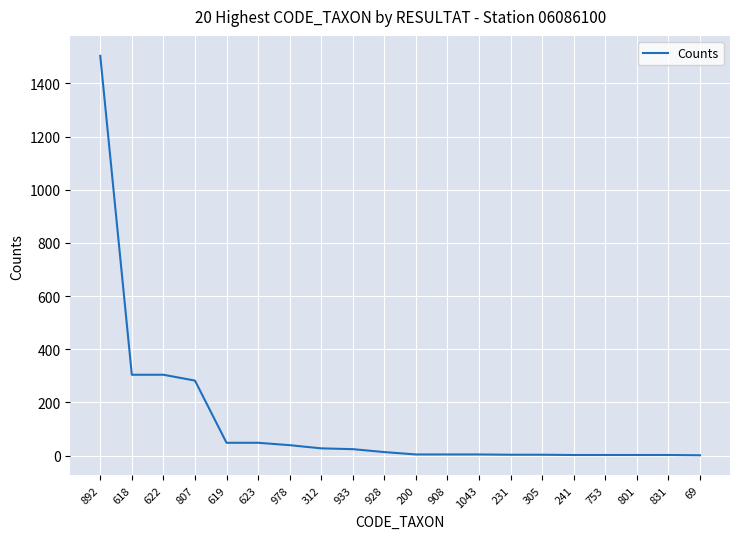

What is the greatest value displayed?

1504